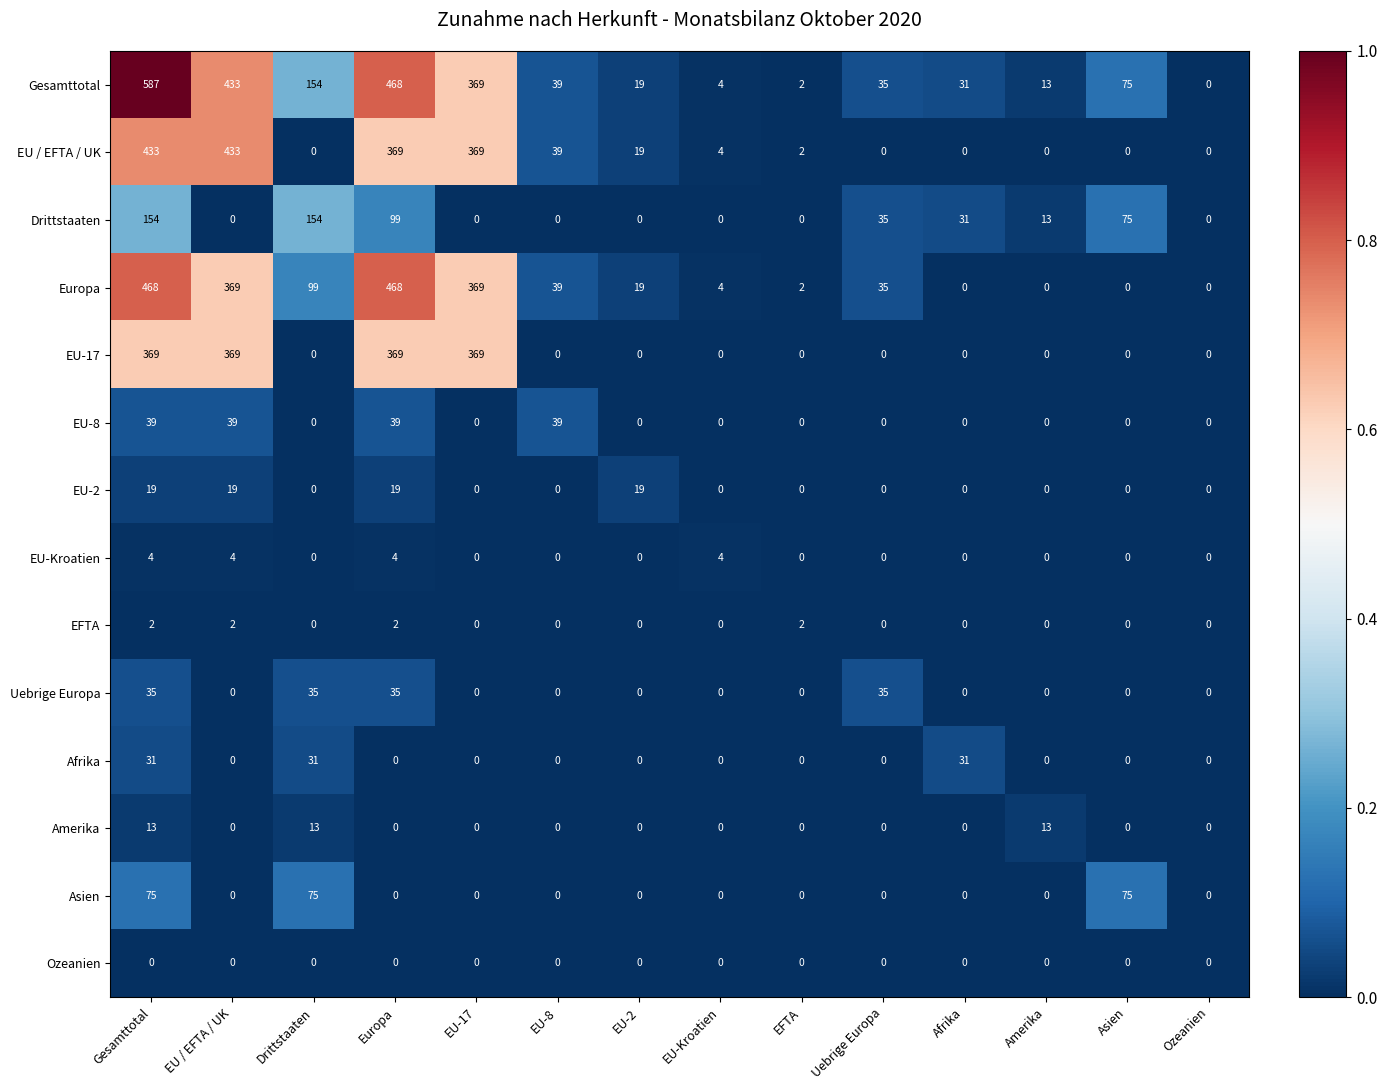

Count the EU-Kroatien values in the range 0 to 4.

14